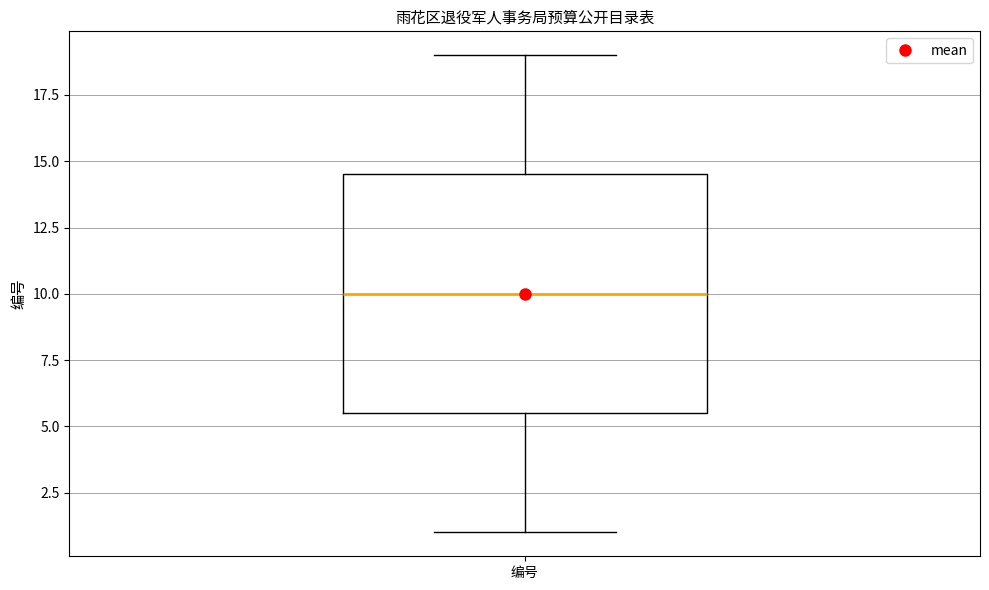

Transcribe this box plot: give where the median line is, the range the box spans, and where the two whiskers end, as read against the y-axis. The values are not printed on the chart, so give them approximately, as read against the axis.

median 10.0, box 5.5 to 14.5, whiskers 1.0 to 19.0